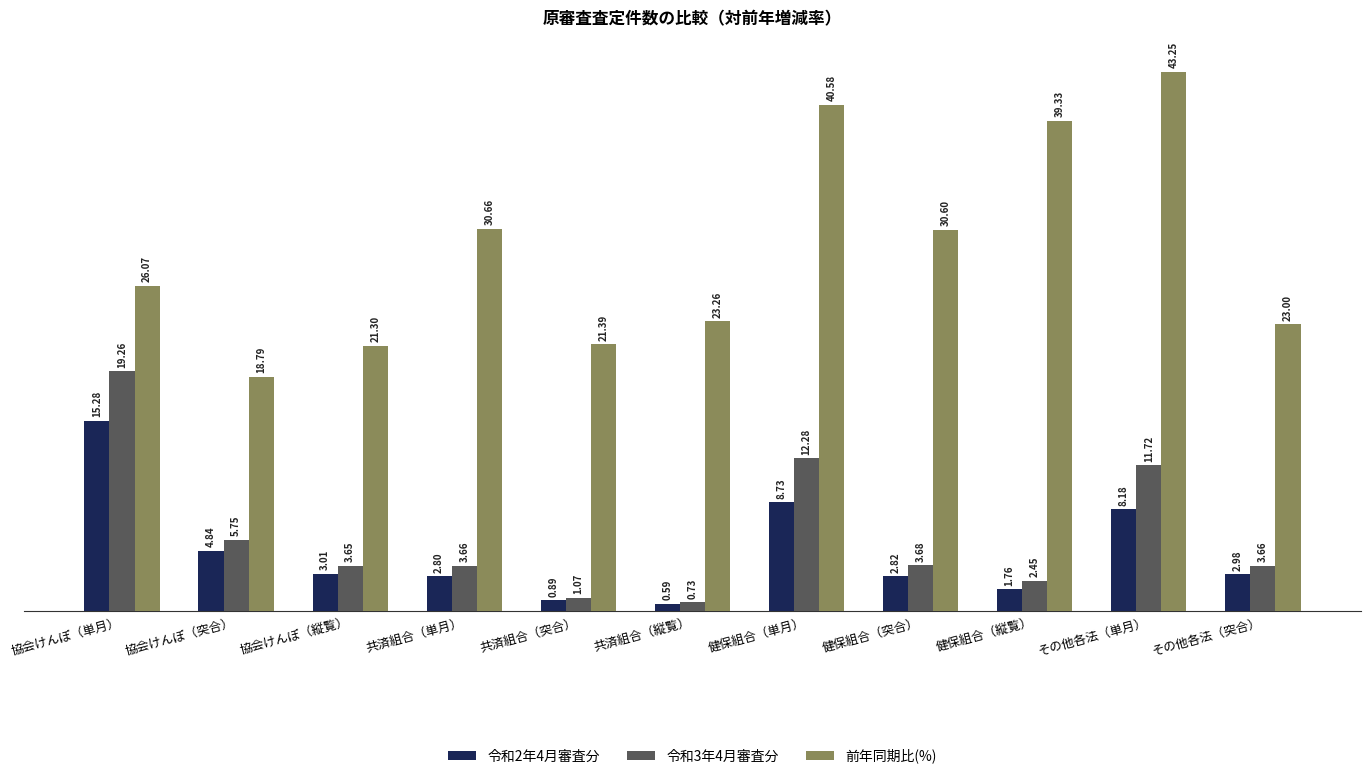

Which series has the largest total across all categories?

前年同期比(%)